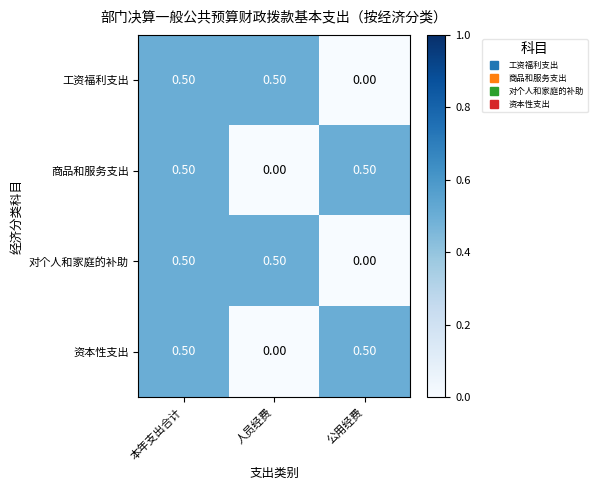

At which category is the sum across all series the highest?

本年支出合计